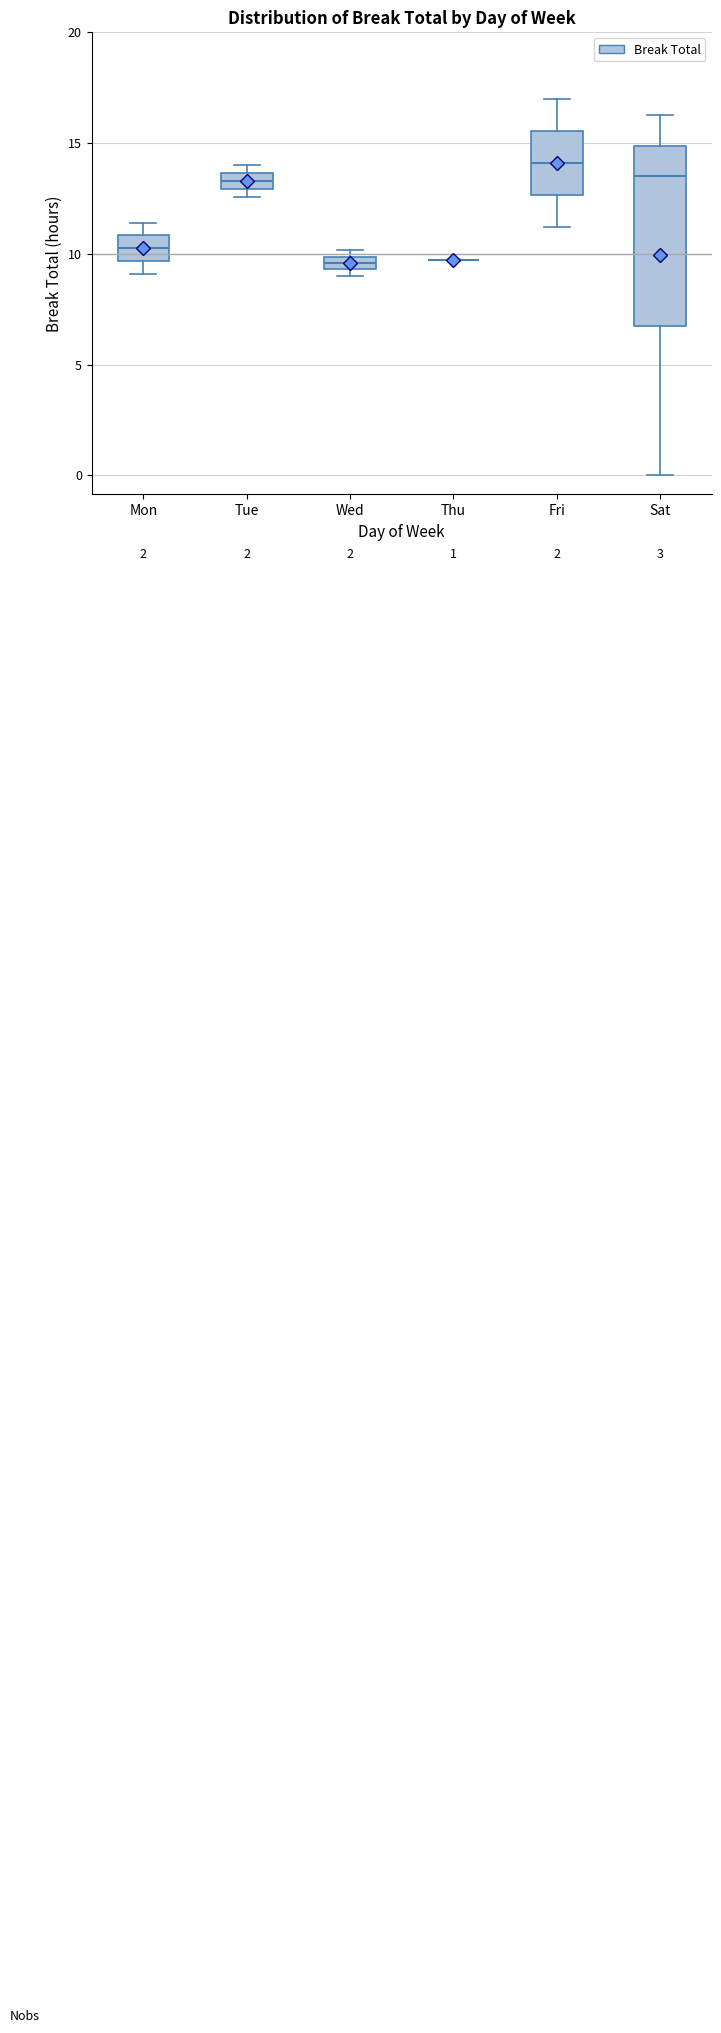

Comparing the boxes themselves (not the whiskers), which one is the tallest?

Sat